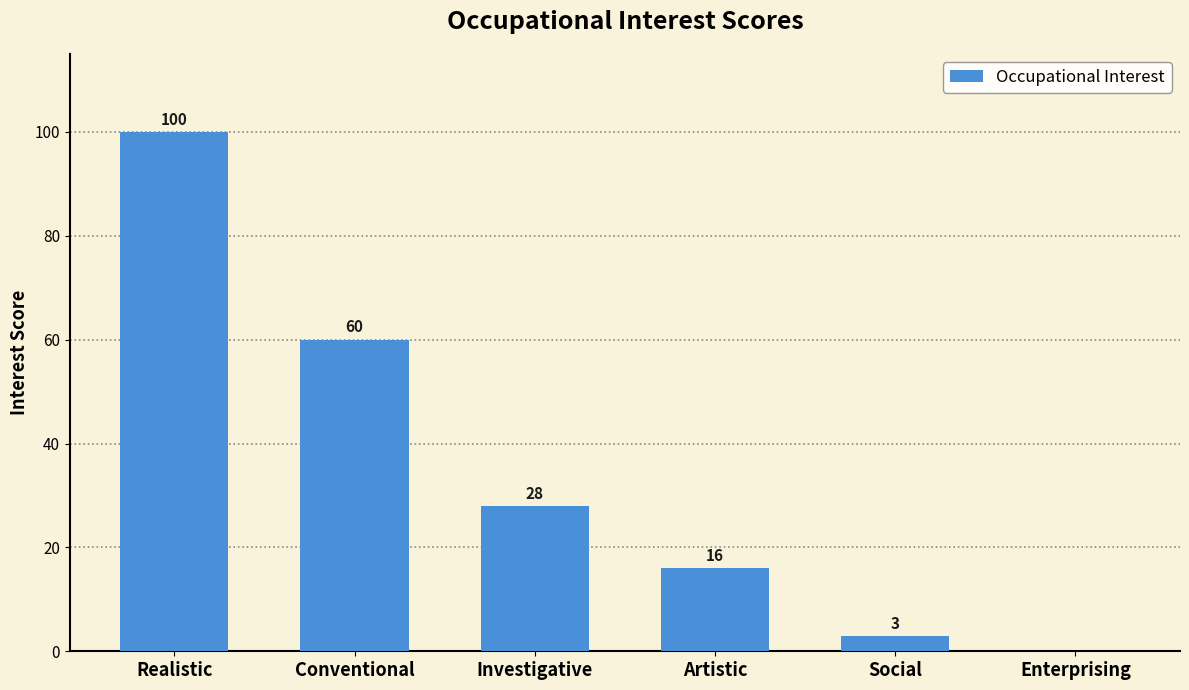

Does the chart contain stacked bars?

No